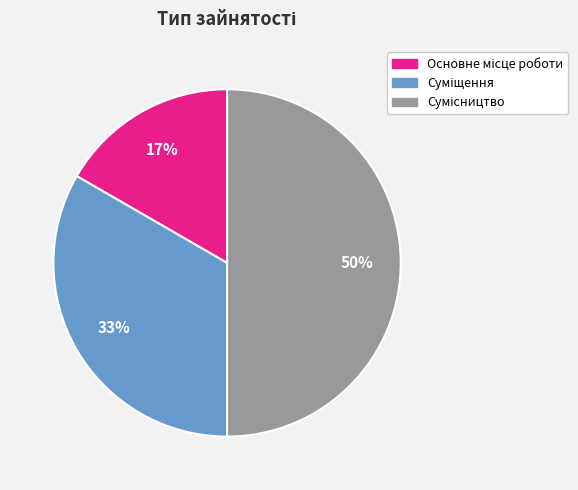

To the nearest percent, what is the average slice percentage?

33%